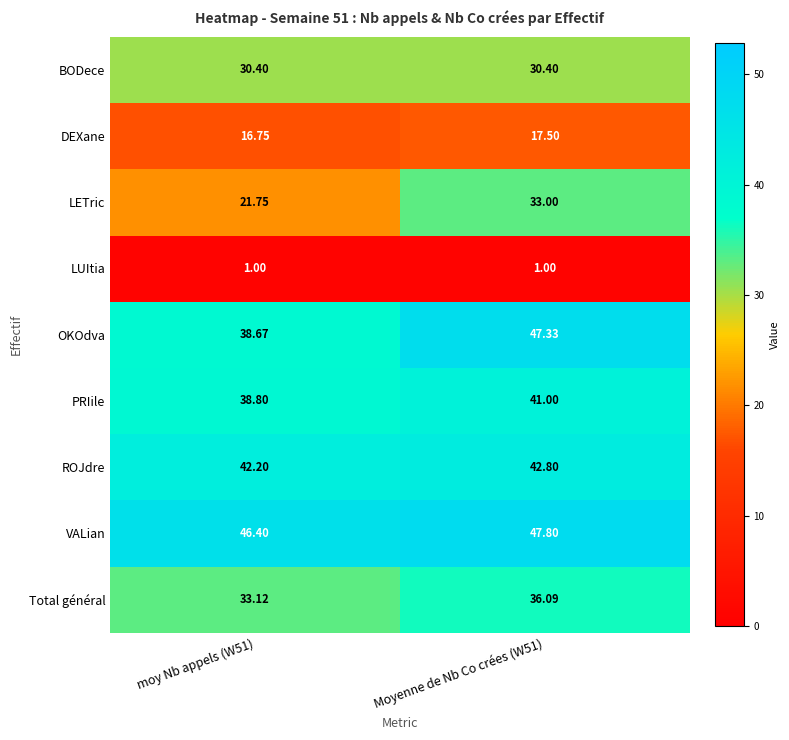

Is the value of OKOdva at moy Nb appels (W51) greater than the value of Total général at Moyenne de Nb Co crées (W51)?

Yes